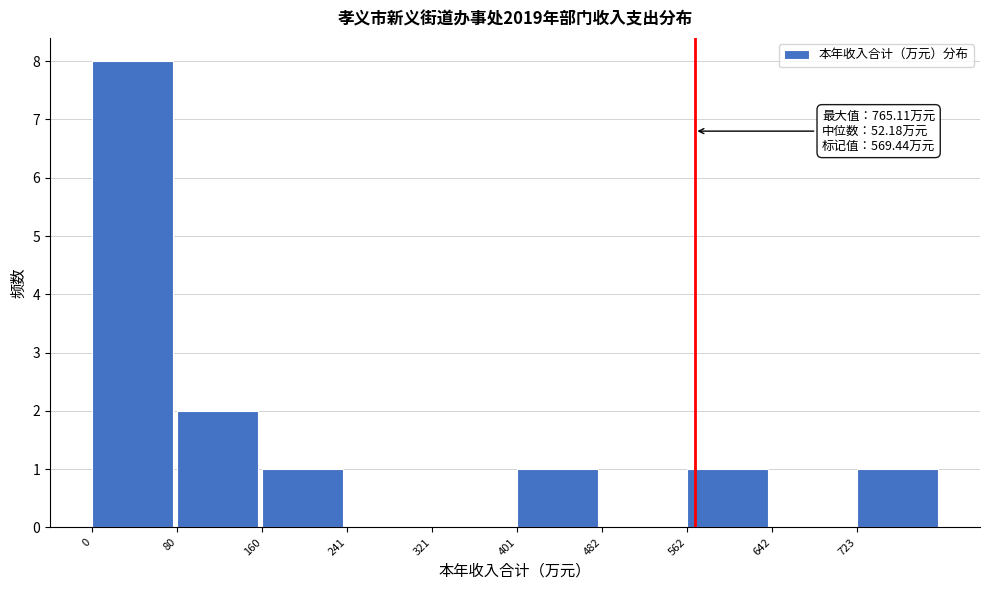

Over which range of the x-axis is the bar tallest?

0 to 80